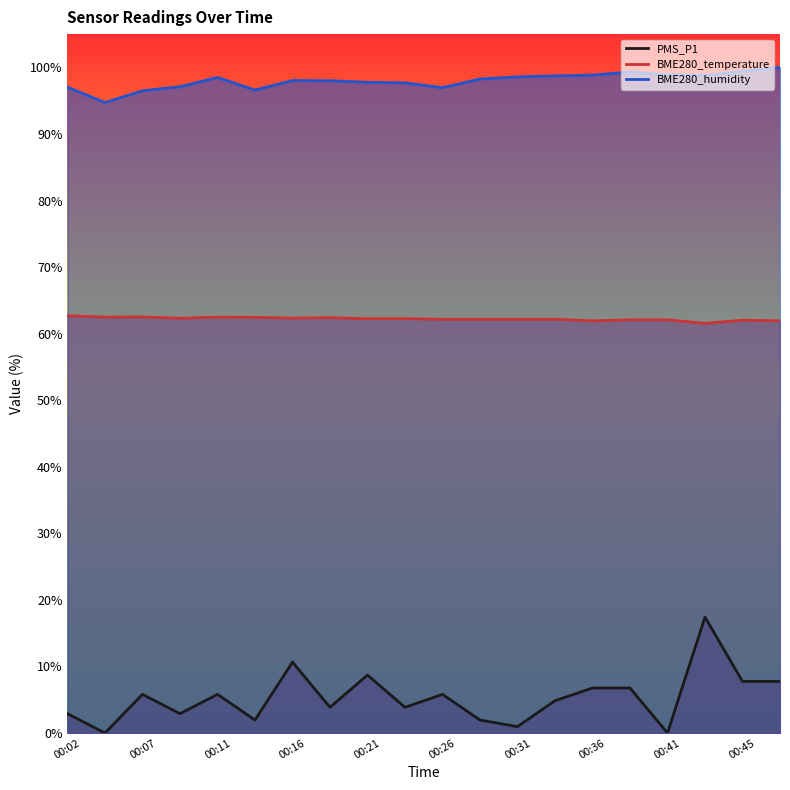

What is the value of the PMS_P1 point at the 1st from the left?

2.9